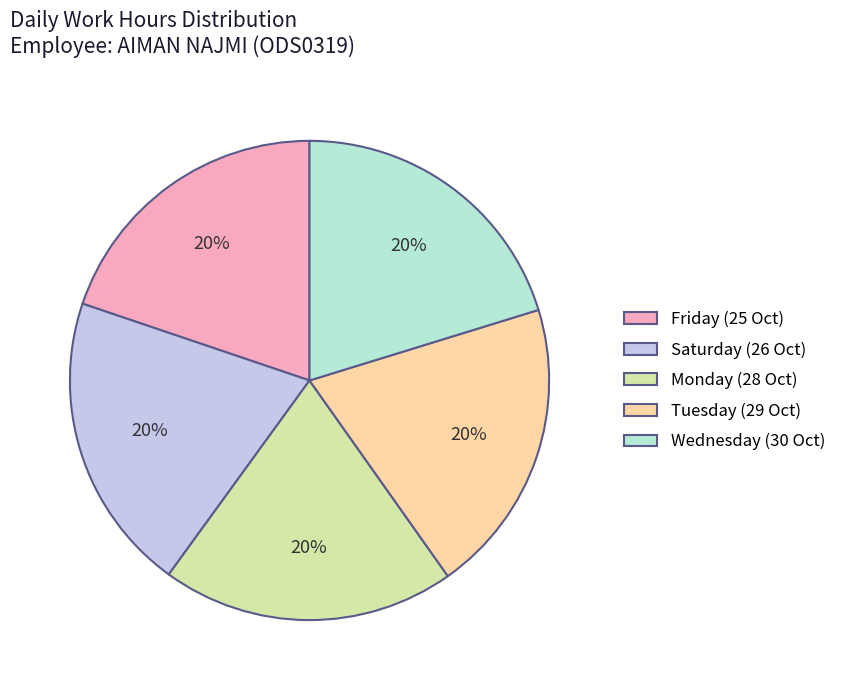

To the nearest percent, what portion does Friday (25 Oct) represent?

20%